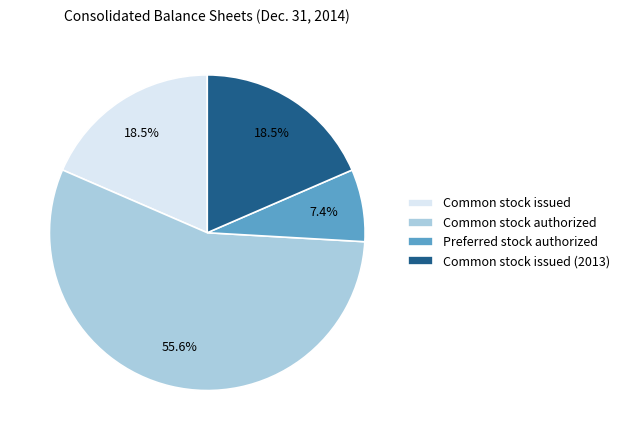

Combined, what portion of the pie is Common stock issued (2013) and Preferred stock authorized?

25.9%